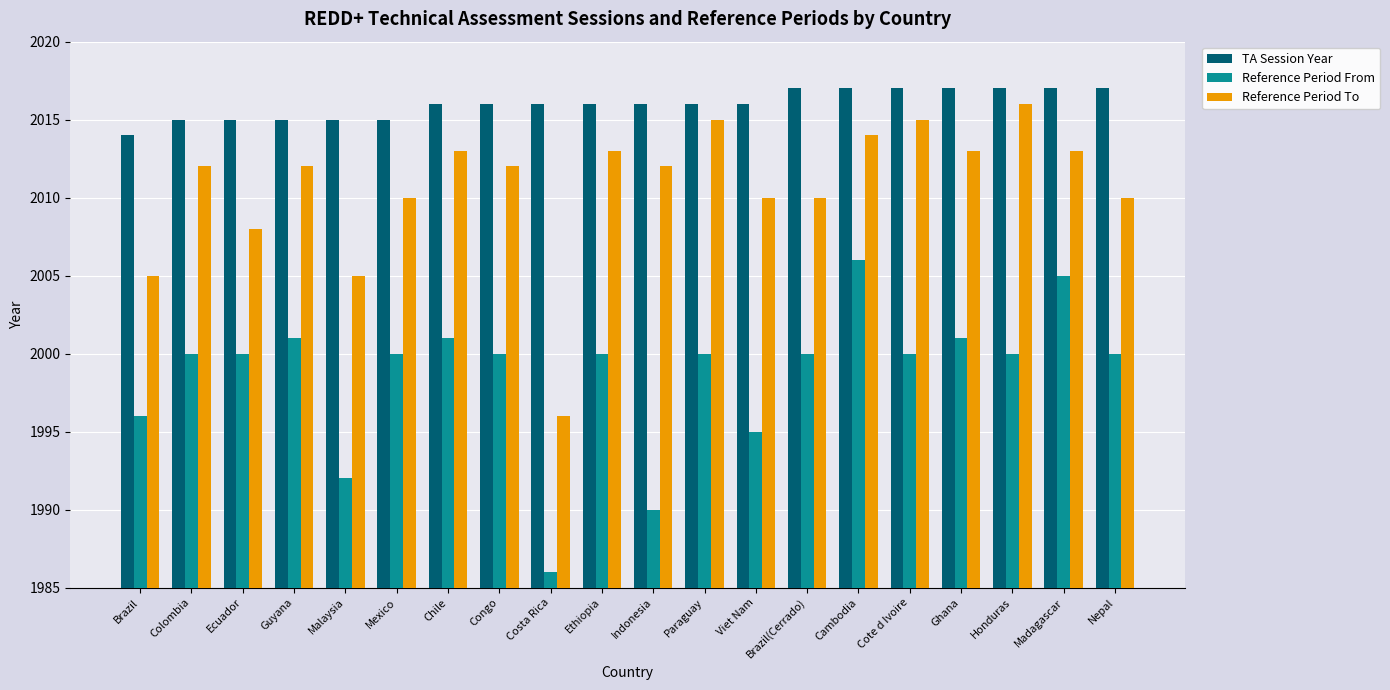

Rank the series at Cambodia from highest to lowest value.

TA Session Year, Reference Period To, Reference Period From